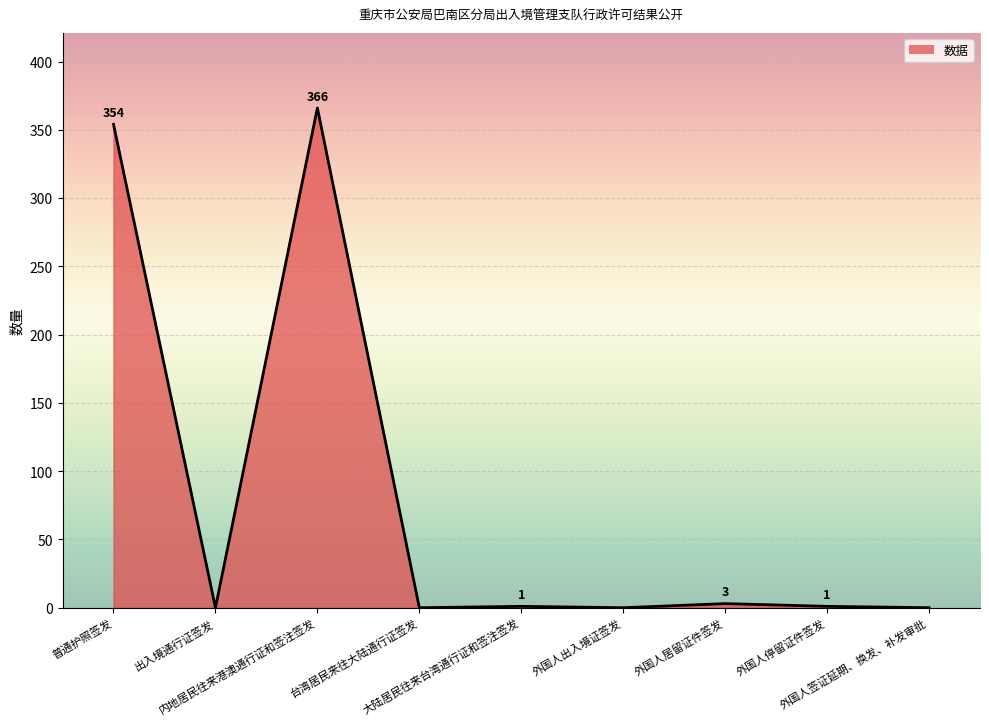

What is the maximum value shown in the chart?

366